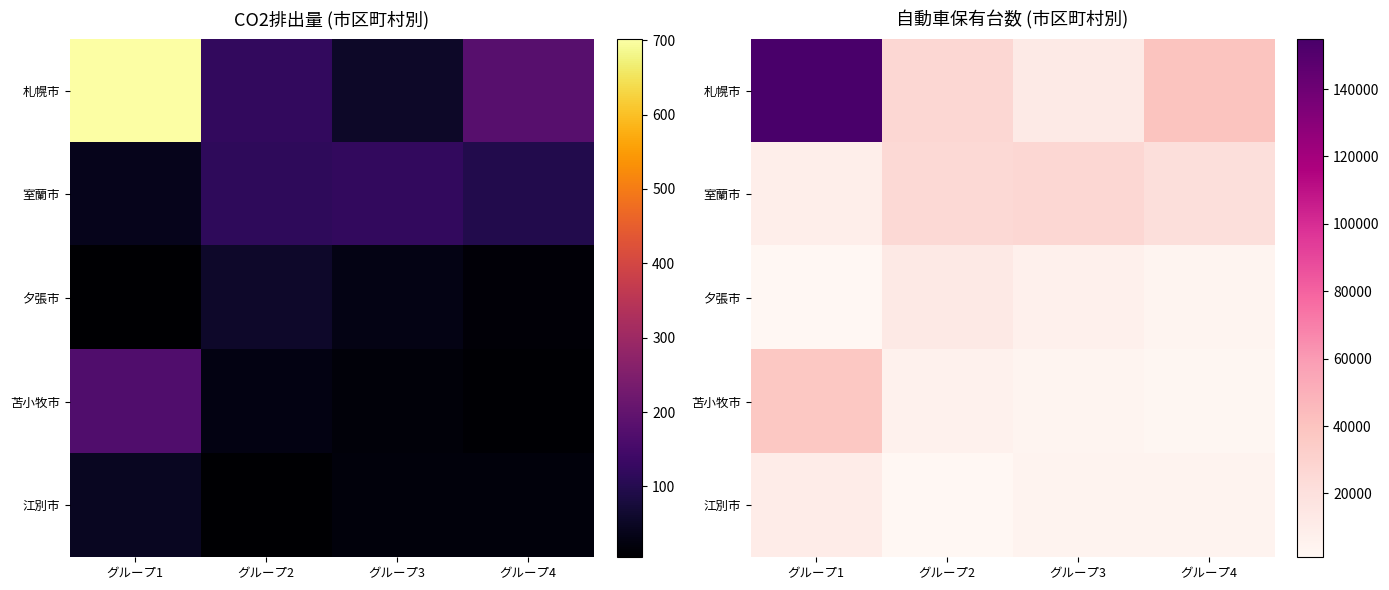

What is the difference between the maximum and second lowest values in the 札幌市 series?

128288